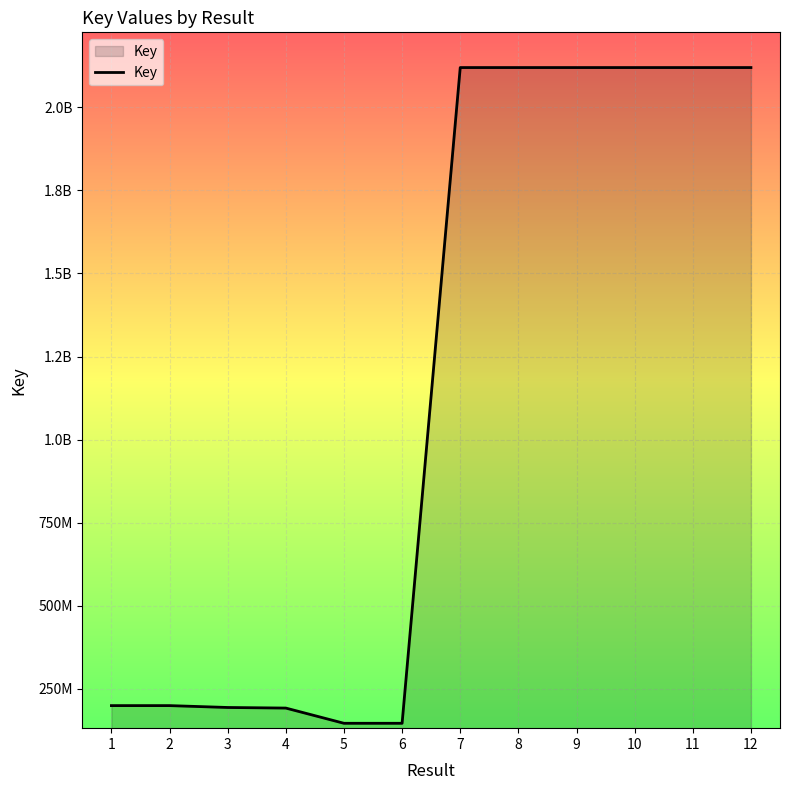

Is this an area chart (filled region under the line)?

Yes